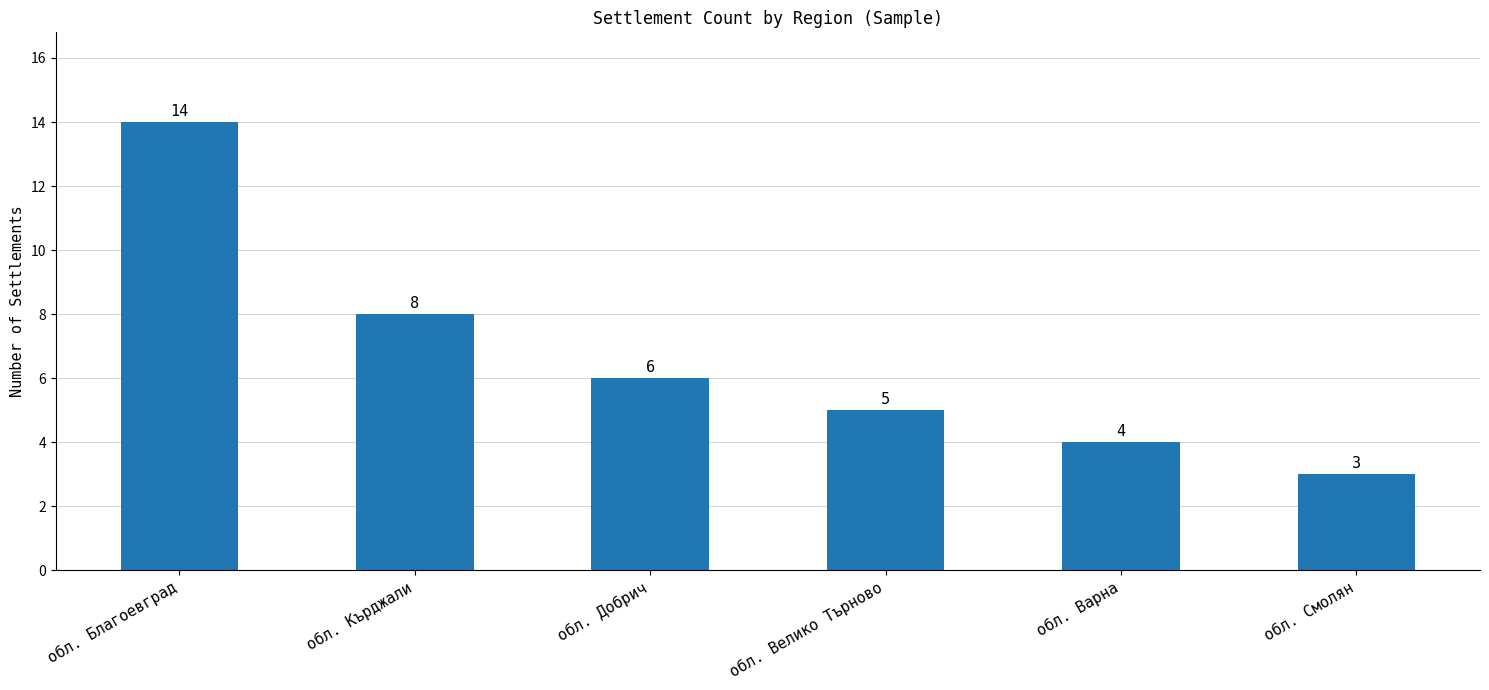

What is the sum of the values at обл. Смолян and обл. Добрич?

9